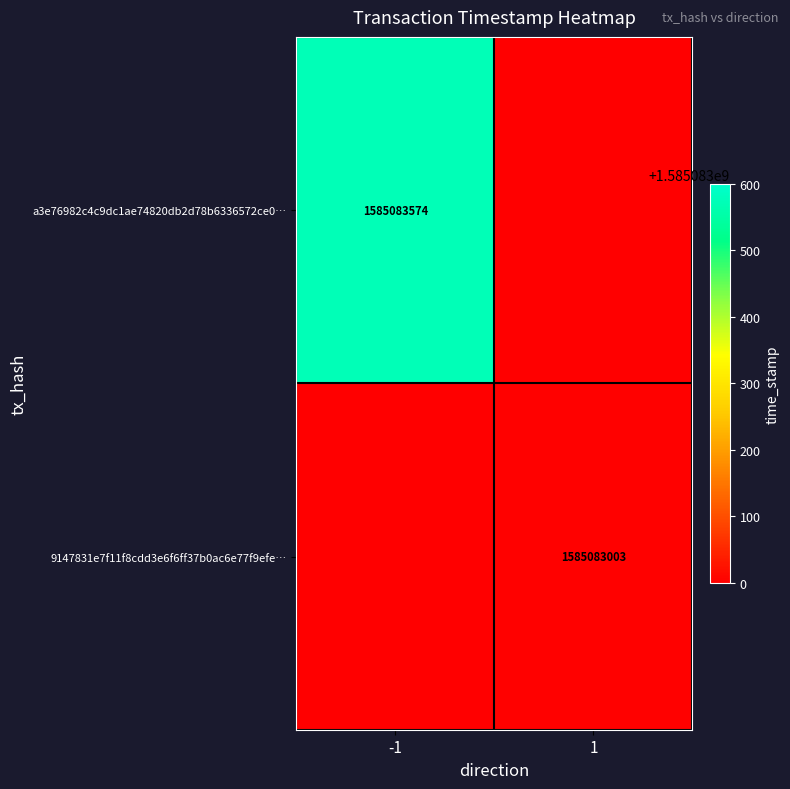

The value of 9147831e7f11f8cdd3e6f6ff37b0ac6e77f9efe… at 1 is 1585083003. True or false?

True